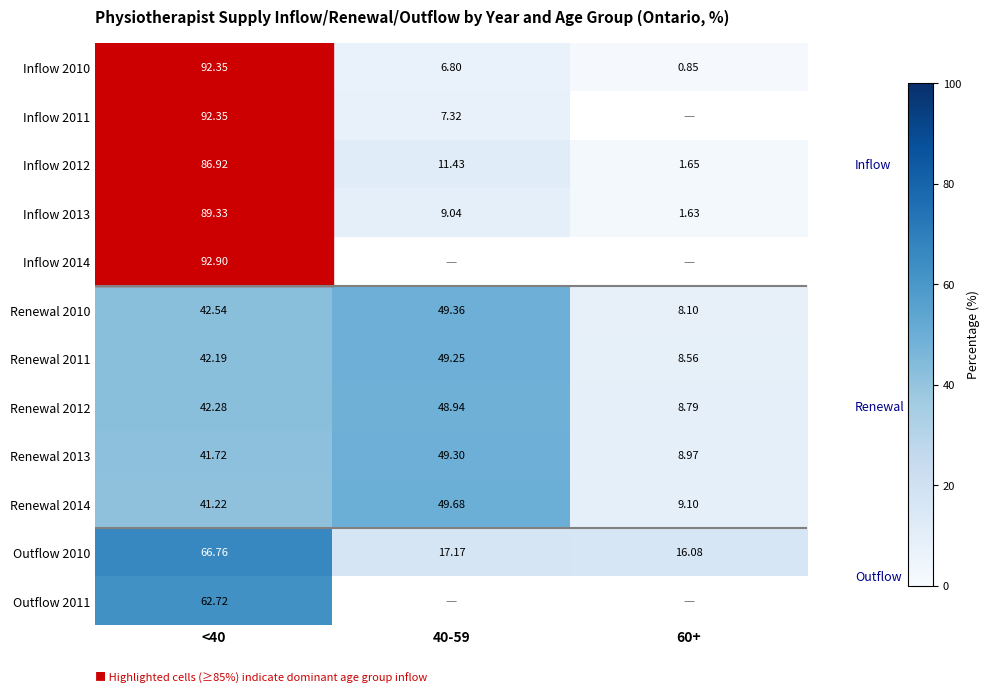

What is the approximate value of Inflow 2011 at <40?

92.3